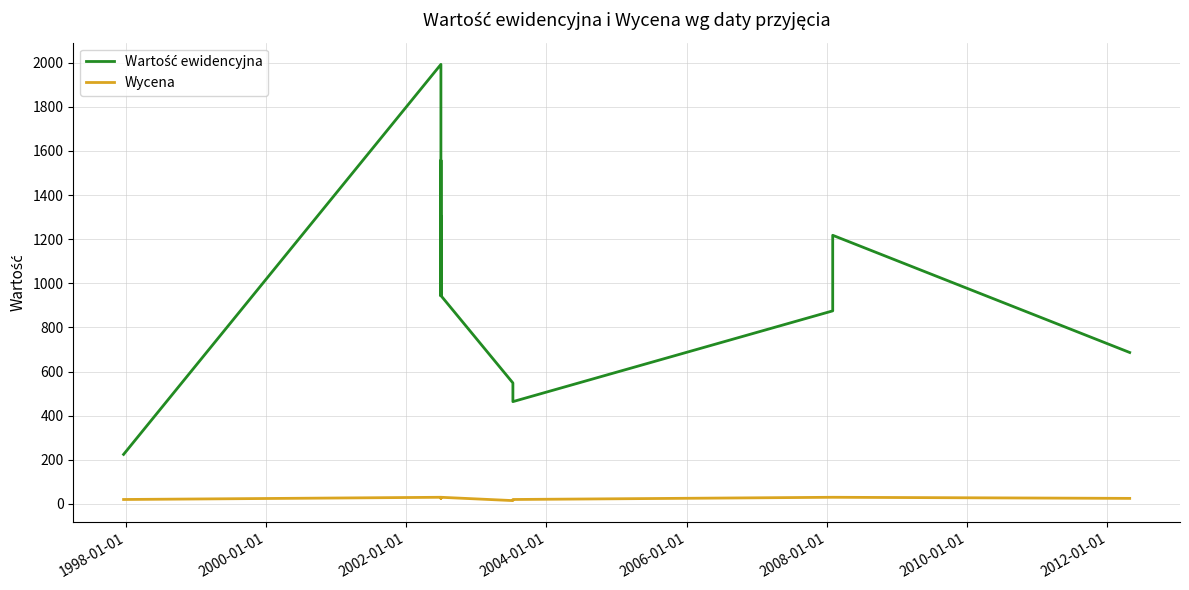

How many lines are shown in the chart?

2